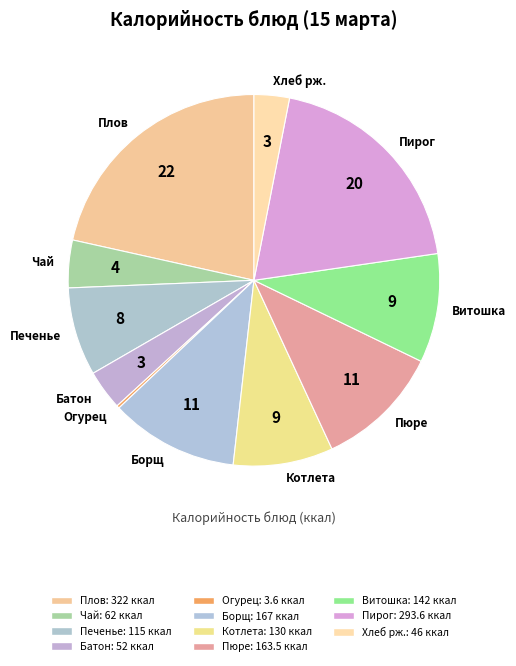

True or false: Батон accounts for 3% of the total.

True